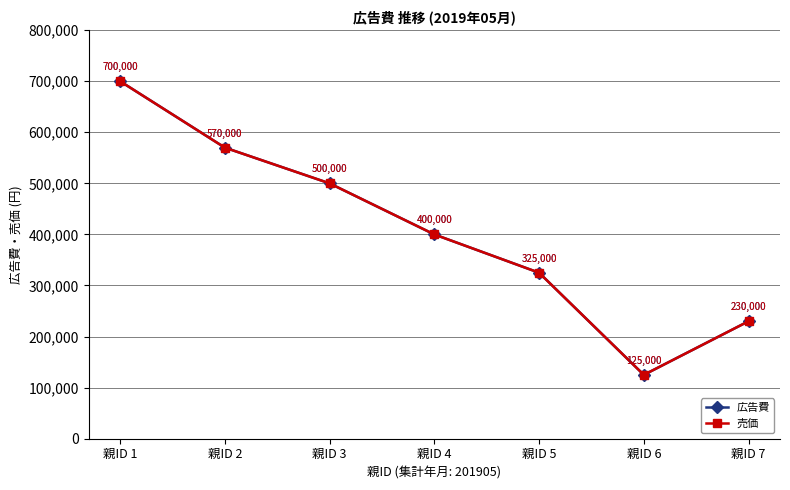

What value does the 売価 series have at 親ID 4?

400000